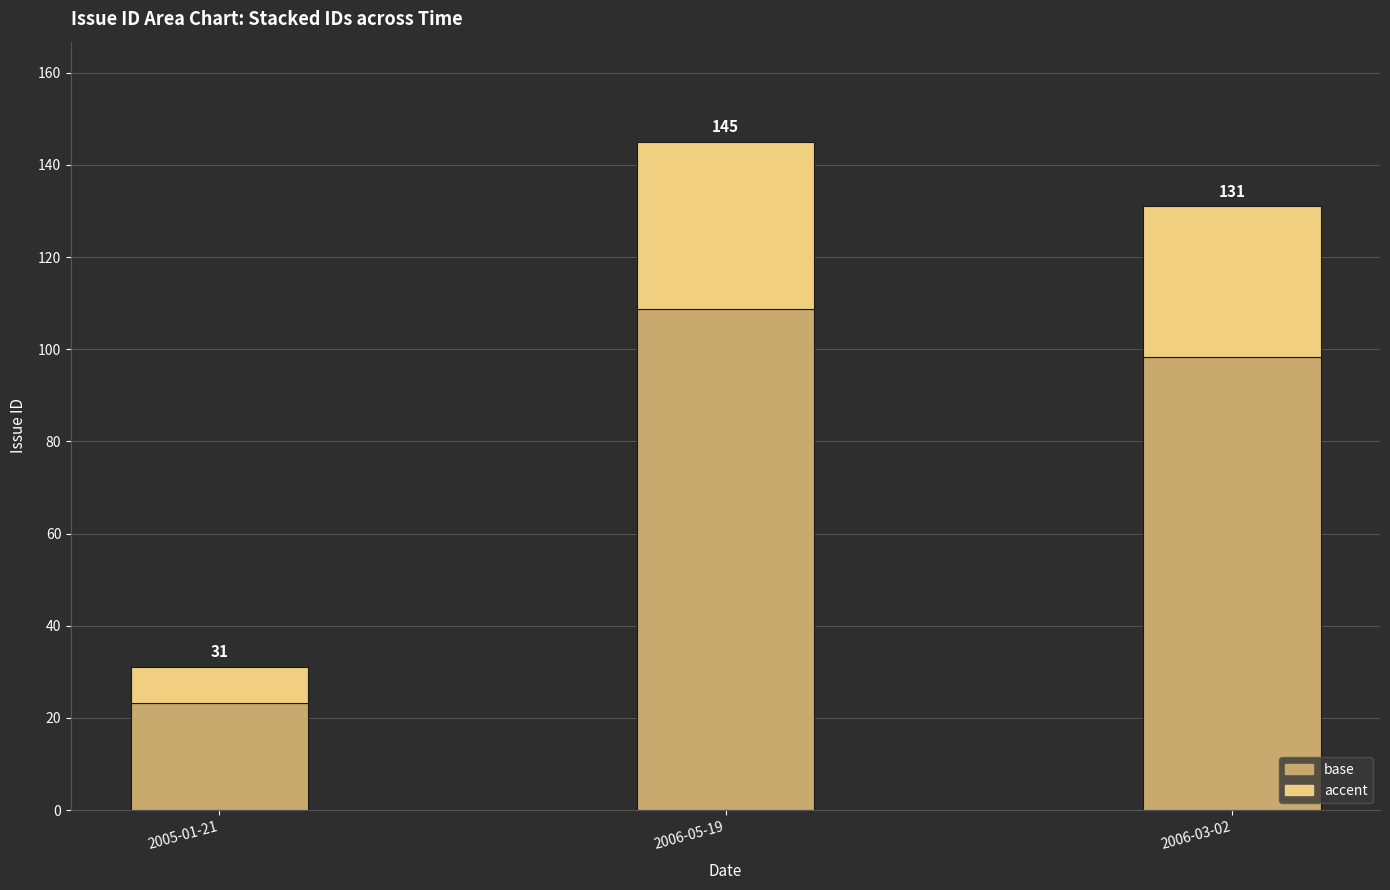

How many bars are there in total?

3